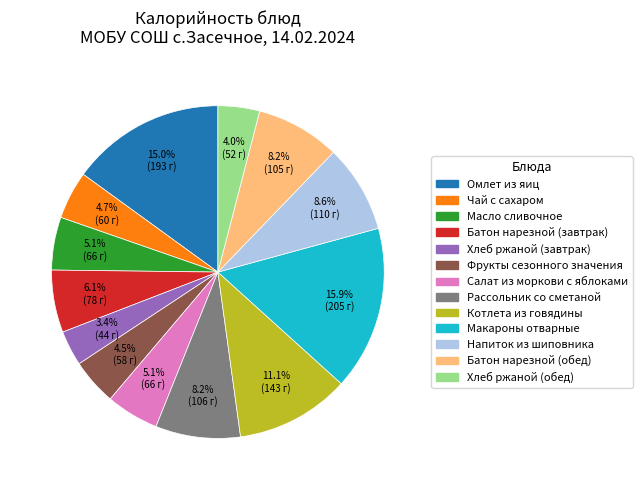

What is the smallest slice in the pie chart?

Хлеб ржаной (завтрак)